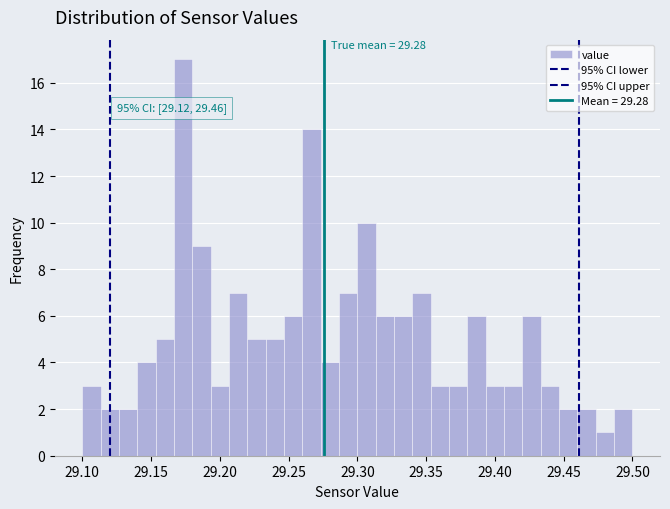

Read against the x-axis, roughly where is the centre of the tallest bar?

29.175